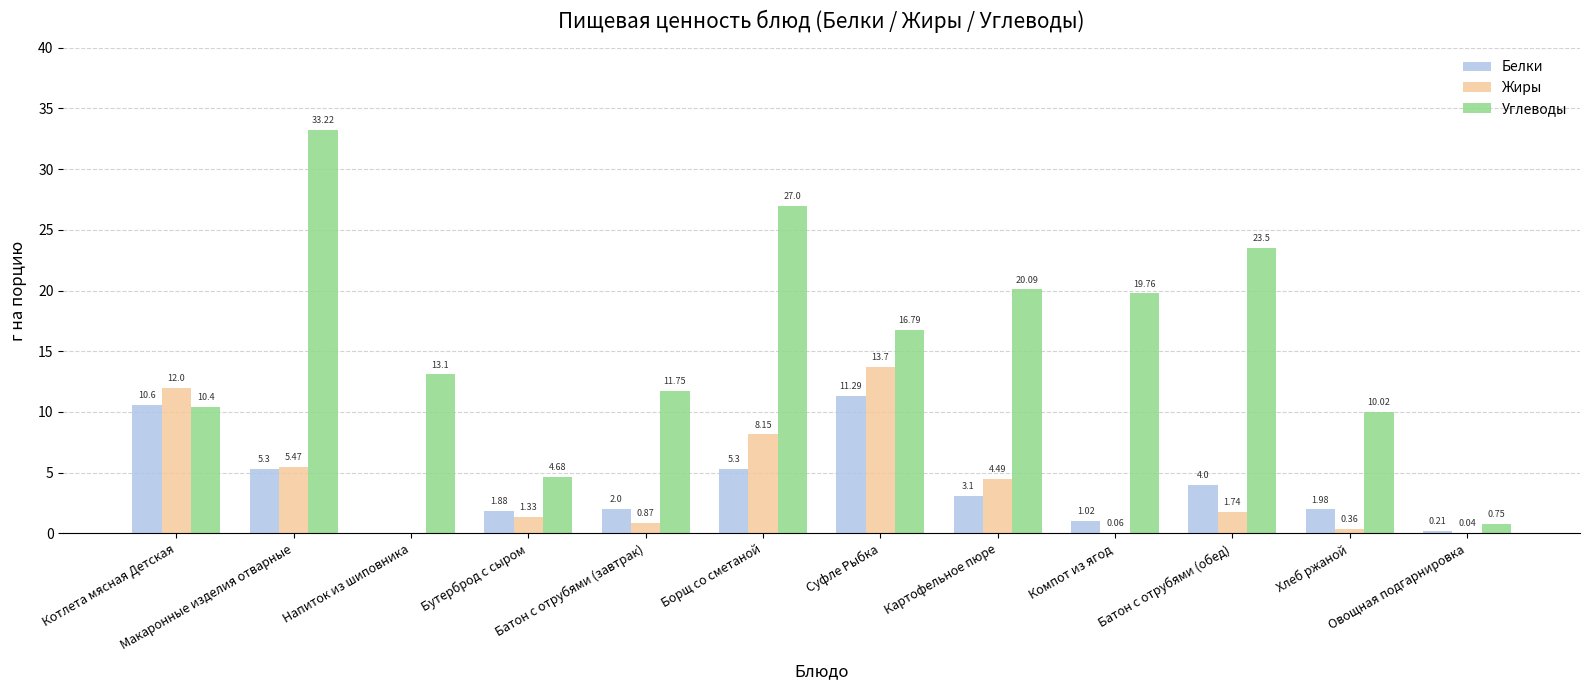

What is the approximate value of Углеводы at Картофельное пюре?

20.1